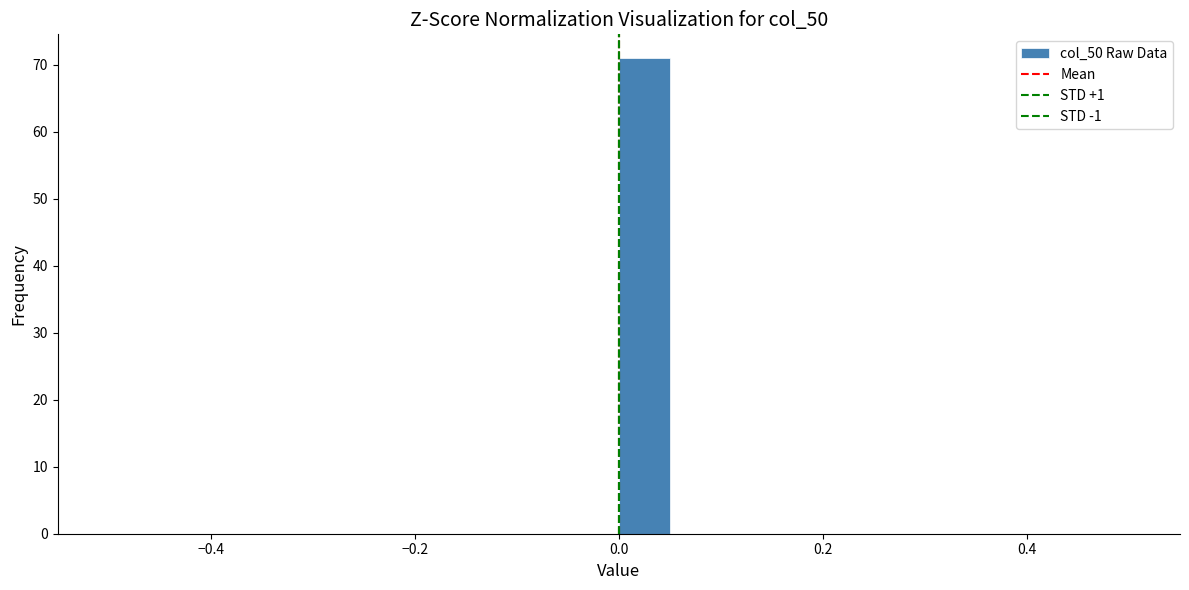

Around what value on the x-axis is the tallest bar? Give the approximate position of its centre, as read against the axis.

0.02